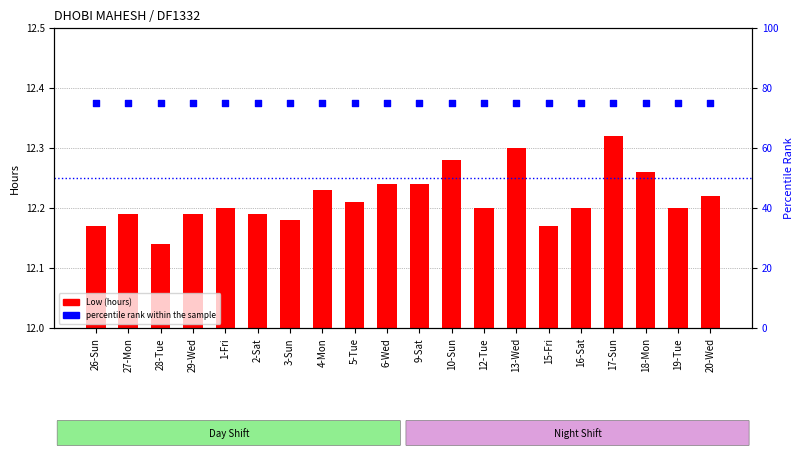

At which category is the sum across all series the highest?

17-Sun